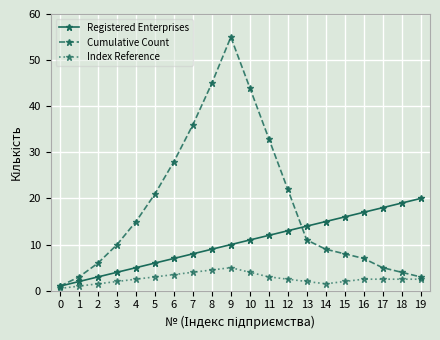

At how many categories does at least one series exceed 26?

6